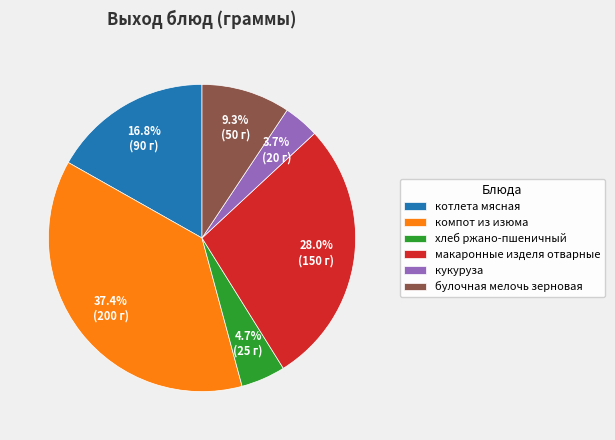

To the nearest percent, what portion does макаронные изделя отварные represent?

28%